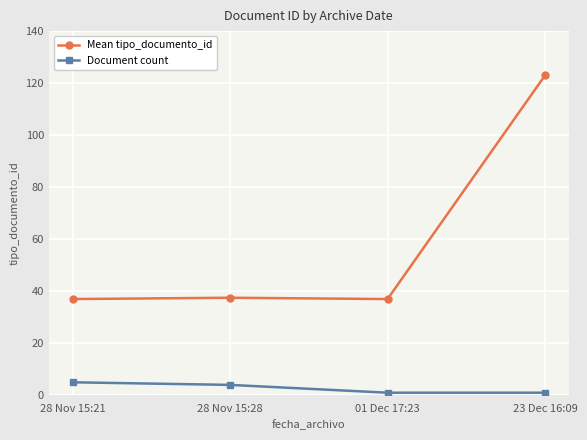

True or false: Document count and Mean tipo_documento_id cross at least once.

False